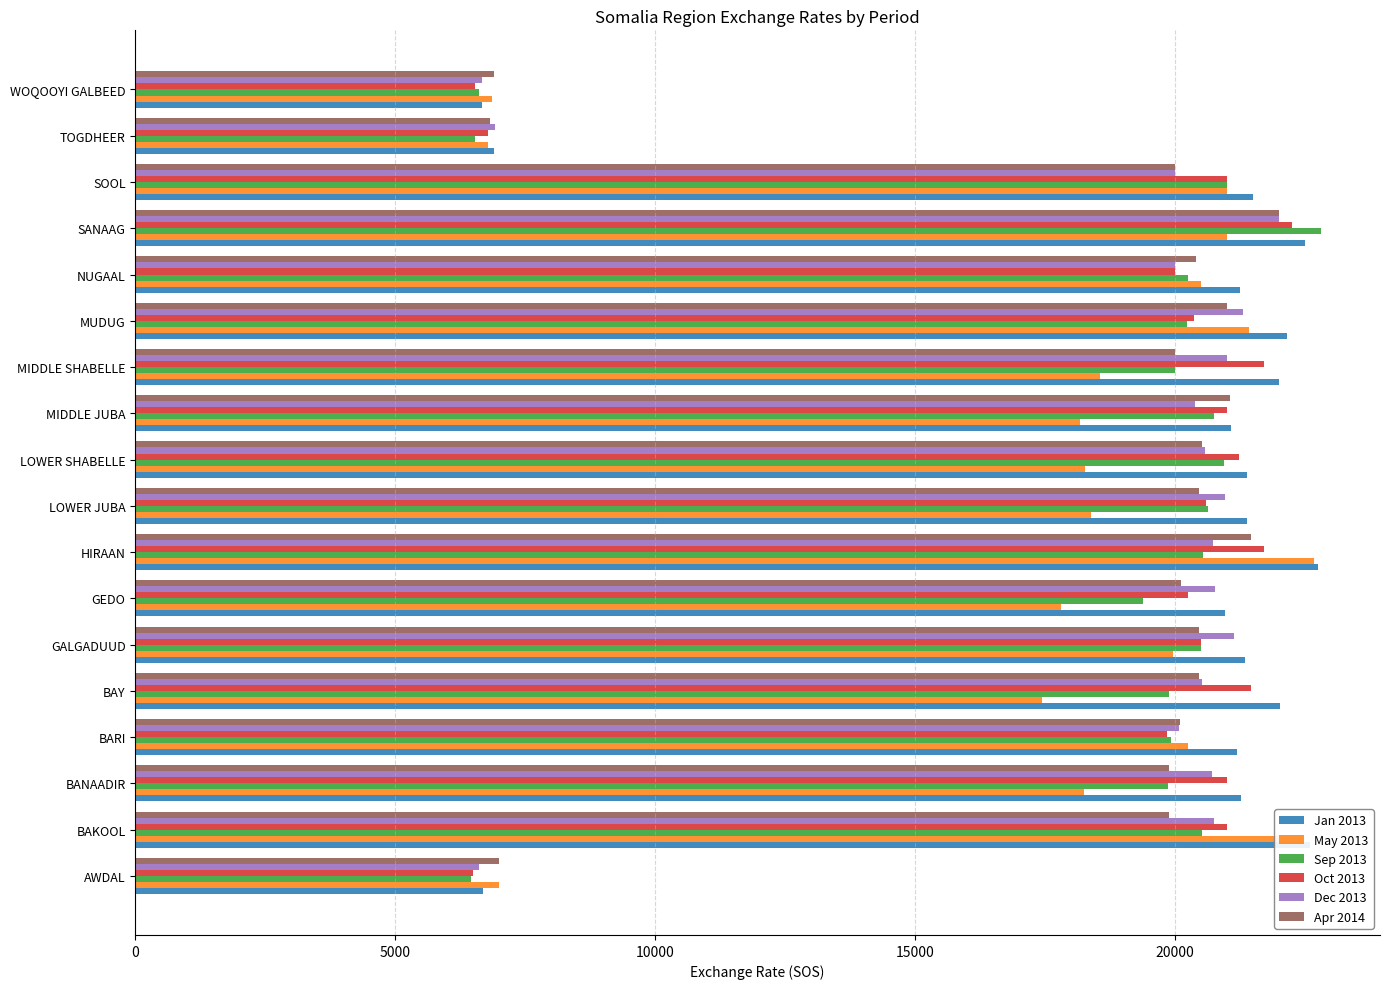

What is the difference between the maximum and minimum values in the Dec 2013 series?

15390.0